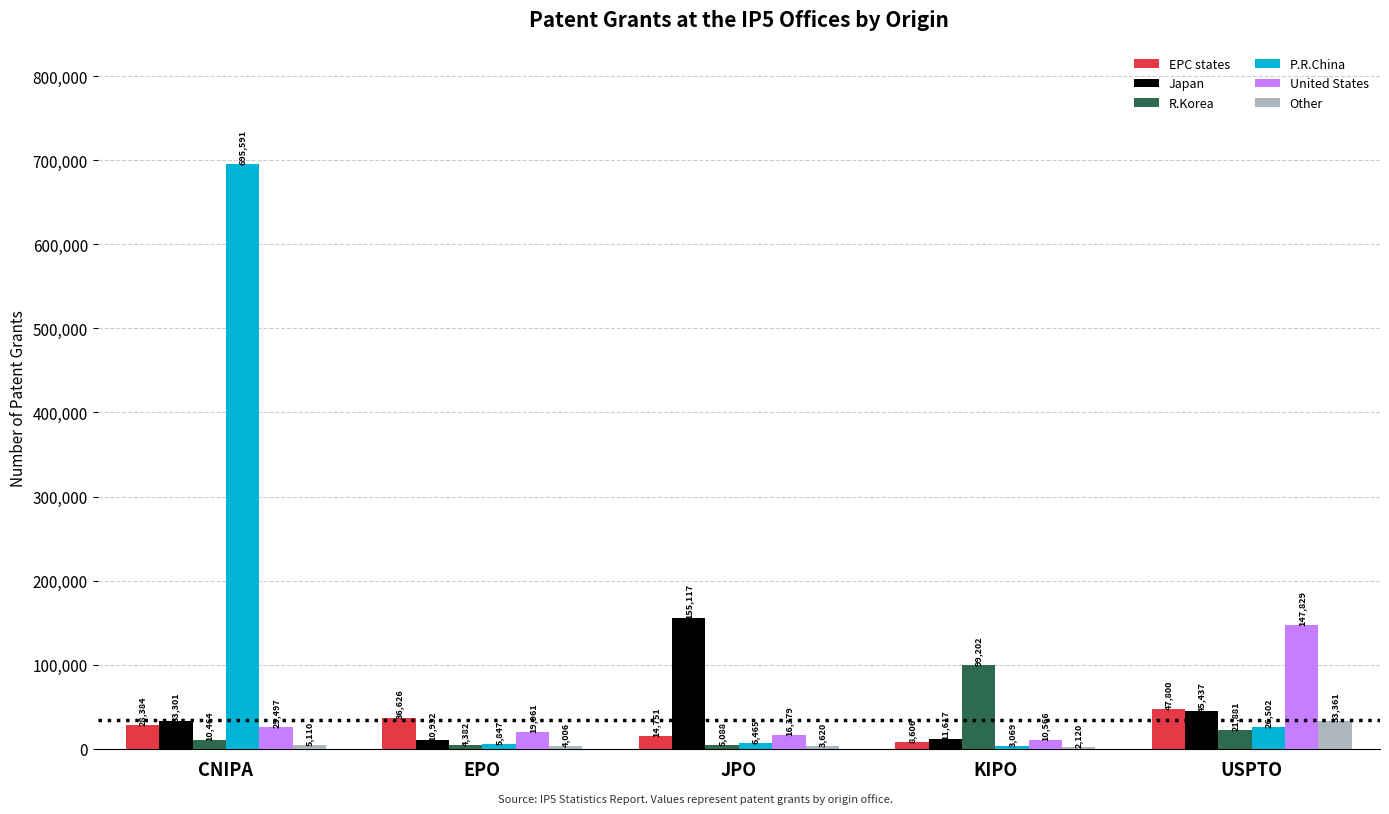

Between CNIPA and KIPO, which series saw the biggest shift?

P.R.China